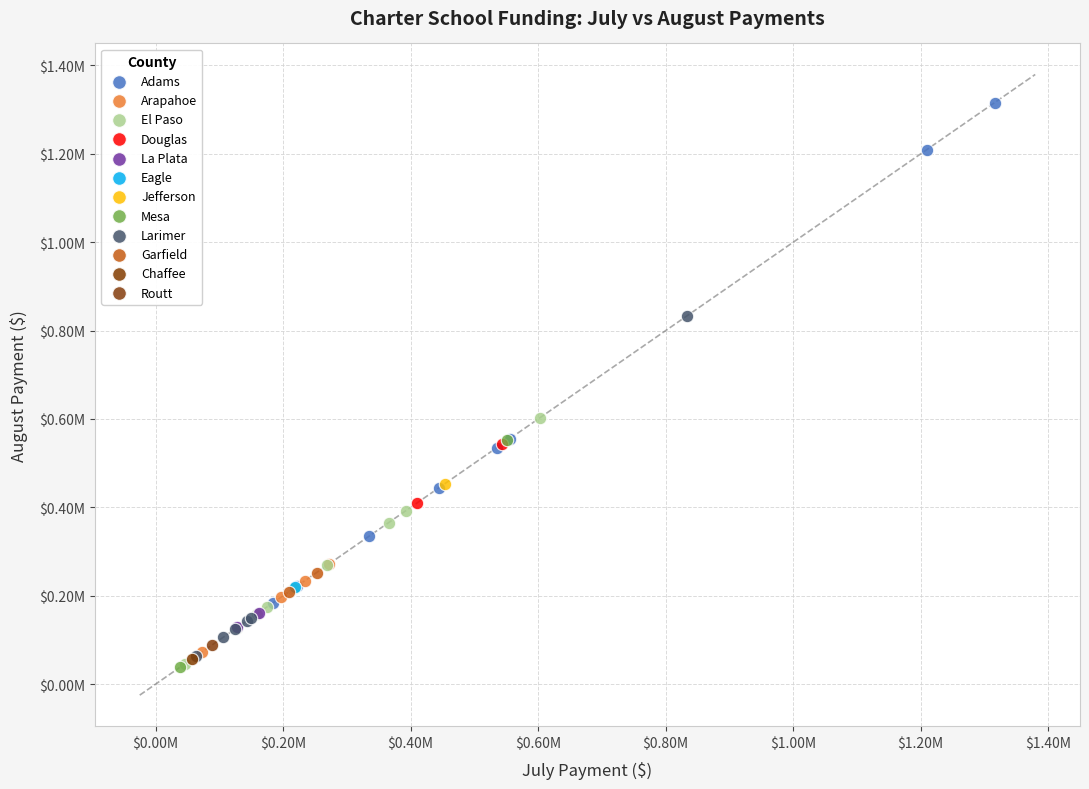

Which series reaches the maximum Y coordinate?

Adams